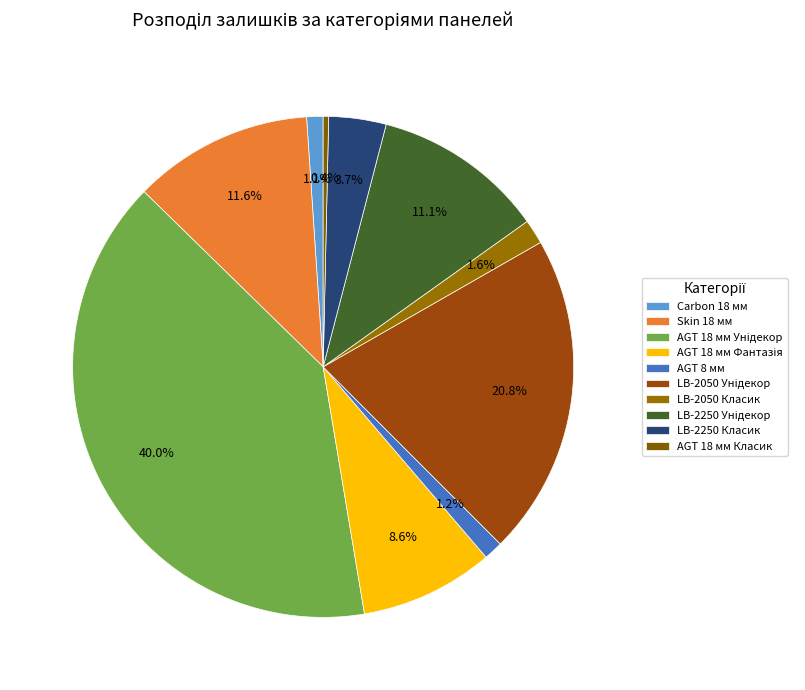

Between LB-2250 Класик and AGT 18 мм Класик, which is larger?

LB-2250 Класик